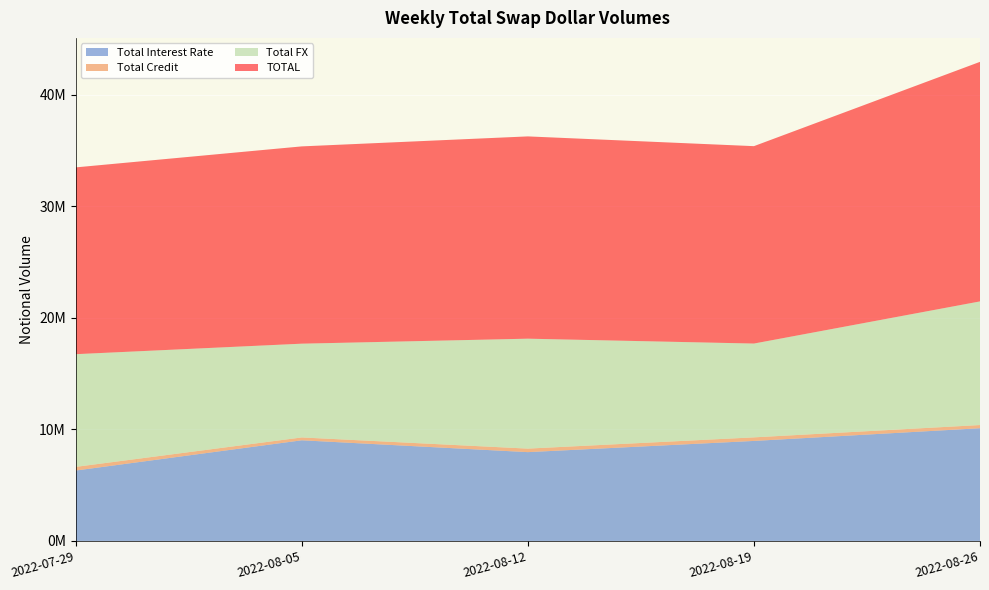

Reading left to right, transcribe all the data shown in this chart.

Total Interest Rate: 2022-07-29=6315268	2022-08-05=9028179	2022-08-12=7966242	2022-08-19=8970620	2022-08-26=10109164
Total Credit: 2022-07-29=327173	2022-08-05=255288	2022-08-12=315354	2022-08-19=319469	2022-08-26=286135
Total FX: 2022-07-29=10108012	2022-08-05=8408978	2022-08-12=9858722	2022-08-19=8412927	2022-08-26=11087927
TOTAL: 2022-07-29=16750452	2022-08-05=17692444	2022-08-12=18140318	2022-08-19=17703016	2022-08-26=21483225